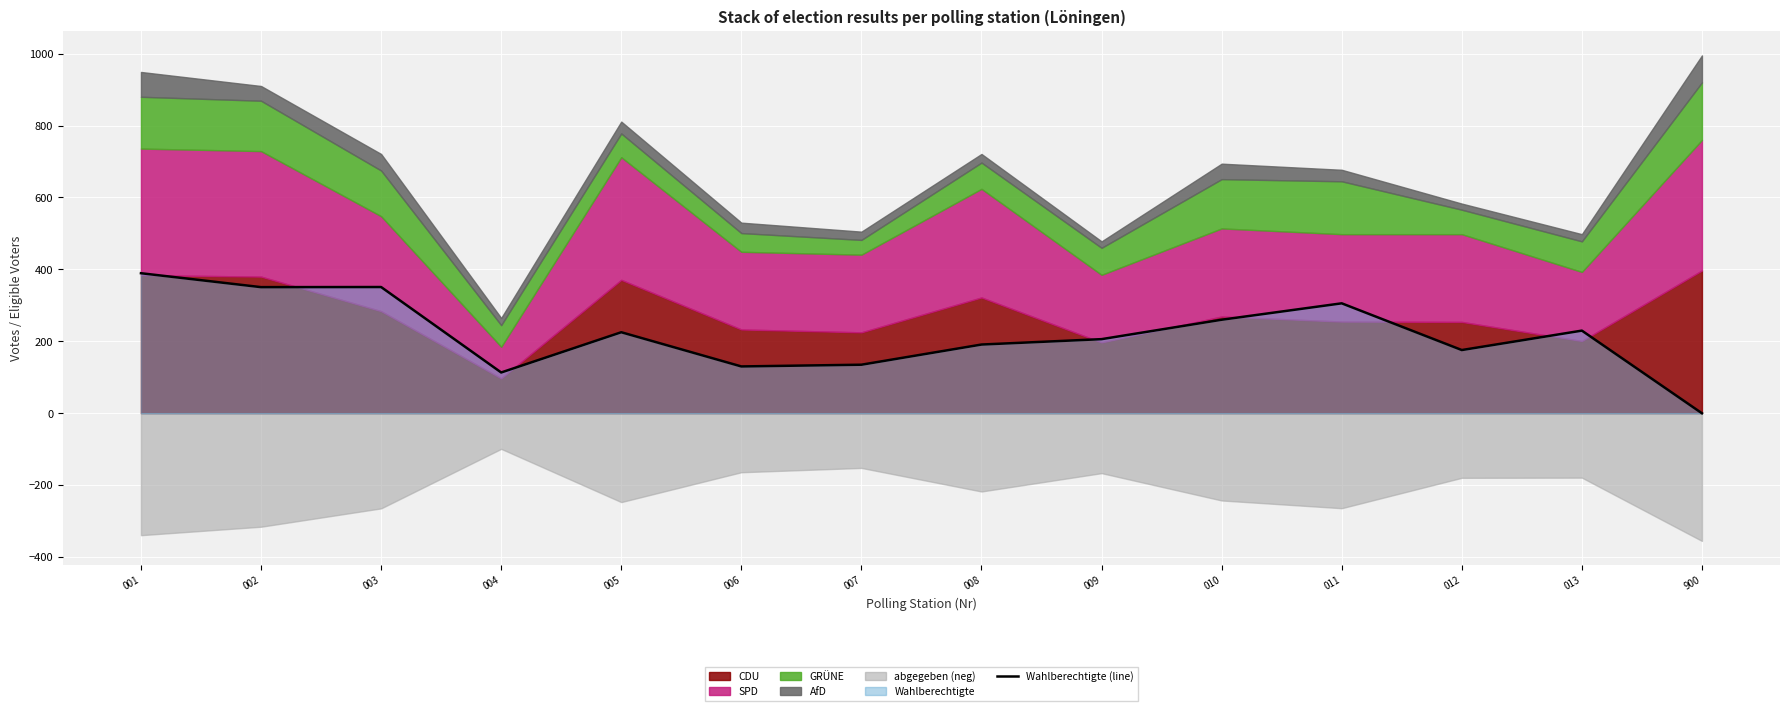

What is the difference between the maximum and second lowest values?

276.0